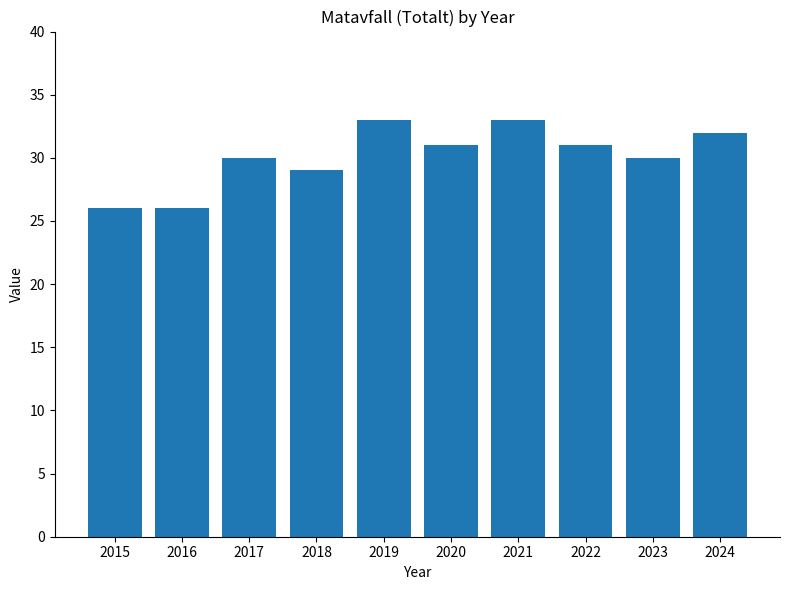

What is the greatest value displayed?

33